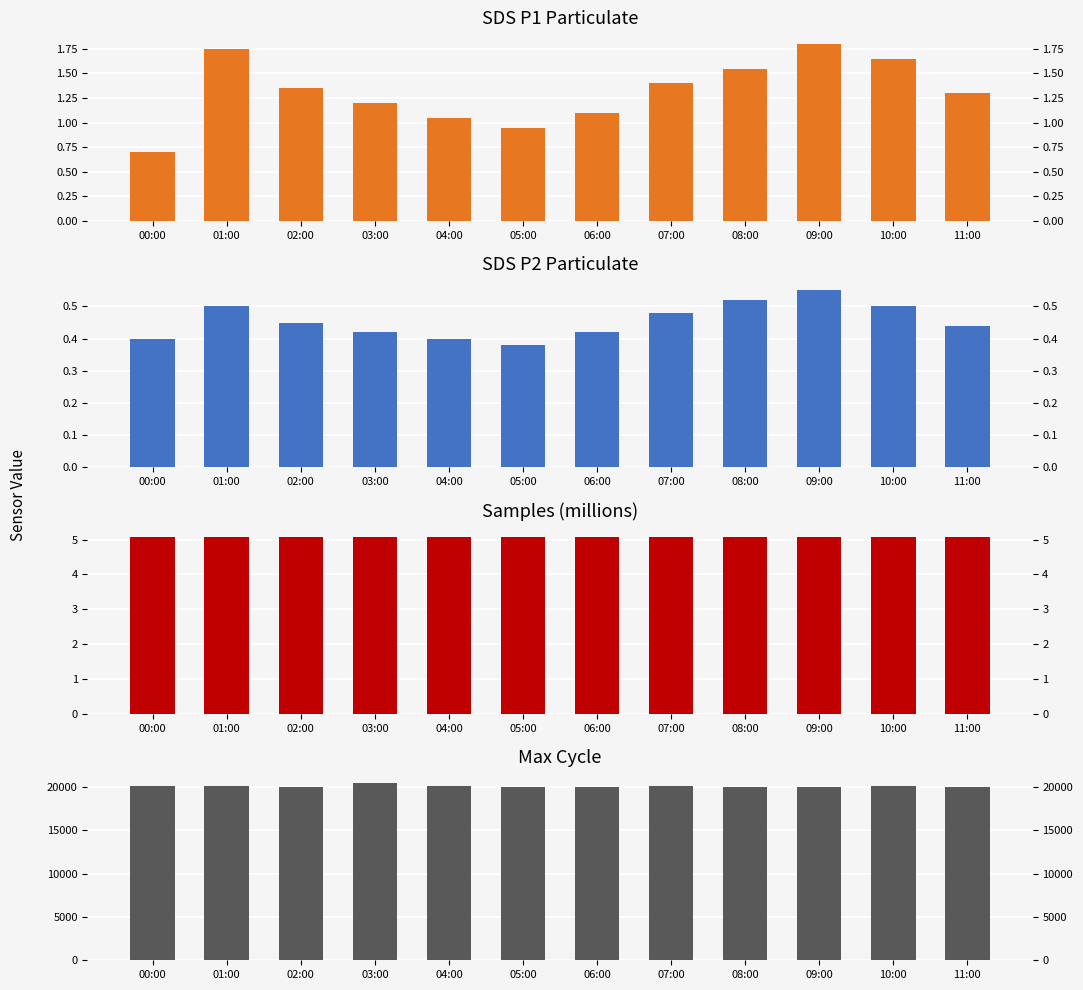

Reading right to left, what are all the values shown in this chart?

SDS_P1: 1.3	1.6	1.8	1.6	1.4	1.1	0.9	1.1	1.2	1.4	1.8	0.7
SDS_P2: 0.4	0.5	0.6	0.5	0.5	0.4	0.4	0.4	0.4	0.5	0.5	0.4
Samples (M): 5.1	5.1	5.1	5.1	5.1	5.1	5.1	5.1	5.1	5.1	5.1	5.1
Max_cycle: 20024.0	20077.0	20032.0	20032.0	20046.0	20020.0	20021.0	20129.0	20419.0	20034.0	20071.0	20060.0